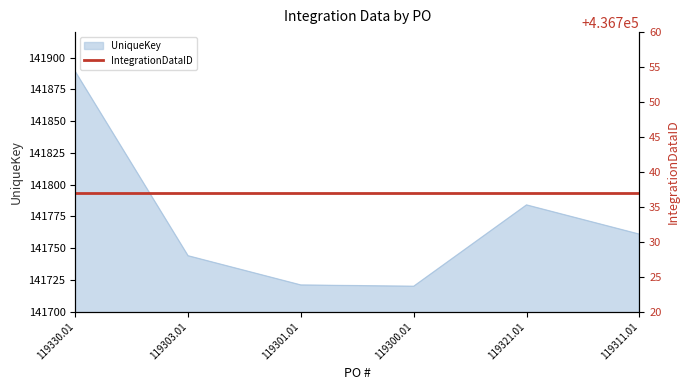

True or false: there are more than 1 points higher than both neighbors.

False